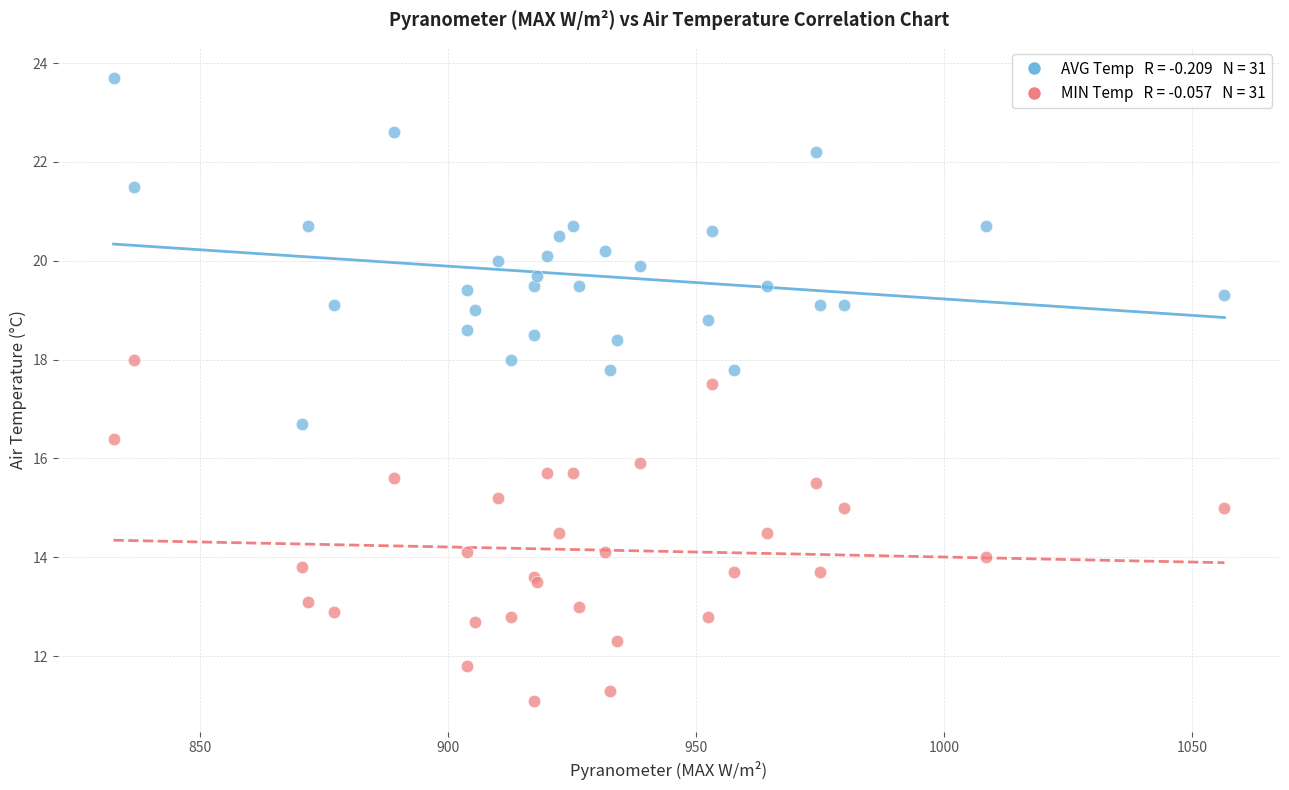

Across all series, what Y value is closest to 17?

16.7